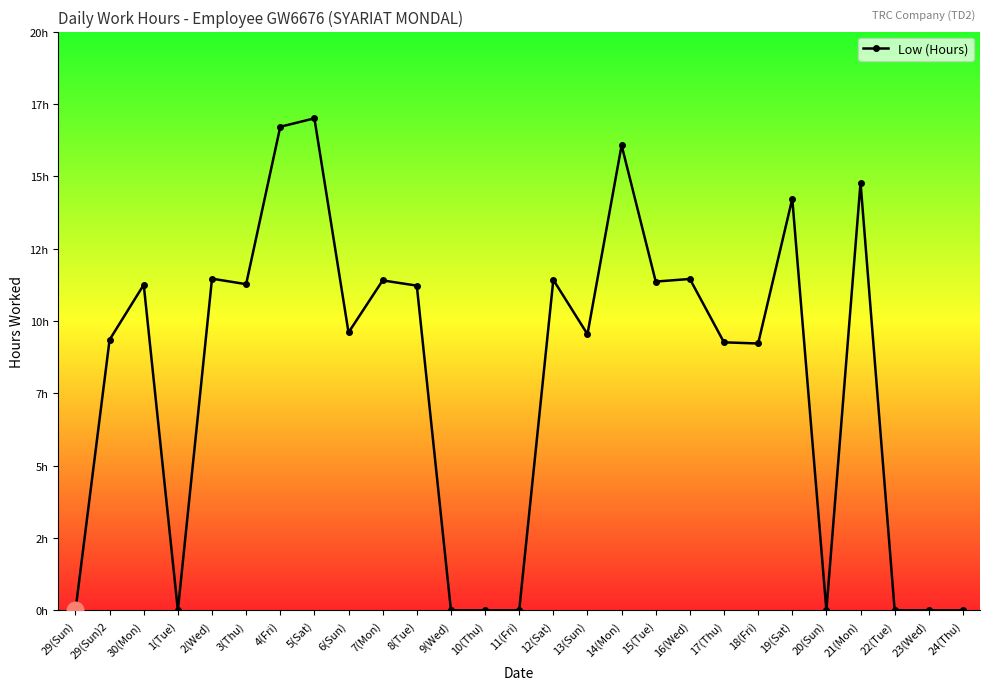

Is this an area chart (filled region under the line)?

No